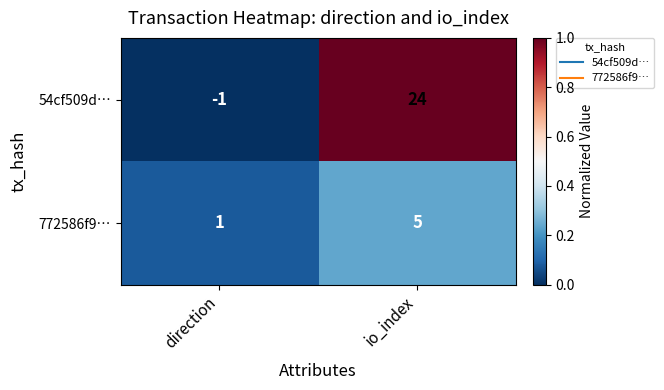

At which category does the chart reach its peak across all series?

io_index